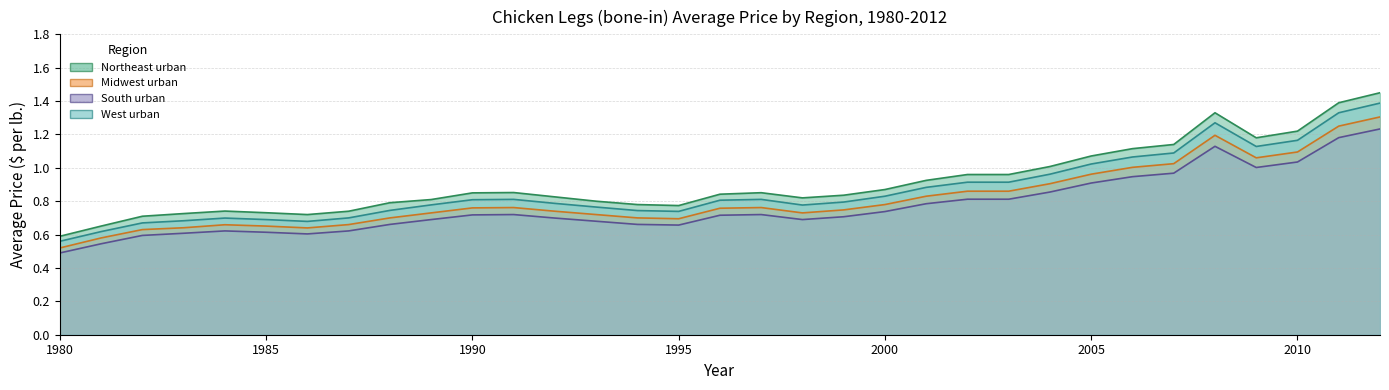

Reading right to left, transcribe all the data shown in this chart.

Northeast urban: 1.4	1.4	1.2	1.2	1.3	1.1	1.1	1.1	1.0	1.0	1.0	0.9	0.9	0.8	0.8	0.9	0.8	0.8	0.8	0.8	0.8	0.9	0.8	0.8	0.8	0.7	0.7	0.7	0.7	0.7	0.7	0.7	0.6
Midwest urban: 1.3	1.2	1.1	1.1	1.2	1.0	1.0	1.0	0.9	0.9	0.9	0.8	0.8	0.7	0.7	0.8	0.8	0.7	0.7	0.7	0.7	0.8	0.8	0.7	0.7	0.7	0.6	0.7	0.7	0.6	0.6	0.6	0.5
South urban: 1.2	1.2	1.0	1.0	1.1	1.0	0.9	0.9	0.9	0.8	0.8	0.8	0.7	0.7	0.7	0.7	0.7	0.7	0.7	0.7	0.7	0.7	0.7	0.7	0.7	0.6	0.6	0.6	0.6	0.6	0.6	0.5	0.5
West urban: 1.4	1.3	1.2	1.1	1.3	1.1	1.1	1.0	1.0	0.9	0.9	0.9	0.8	0.8	0.8	0.8	0.8	0.7	0.7	0.8	0.8	0.8	0.8	0.8	0.7	0.7	0.7	0.7	0.7	0.7	0.7	0.6	0.6